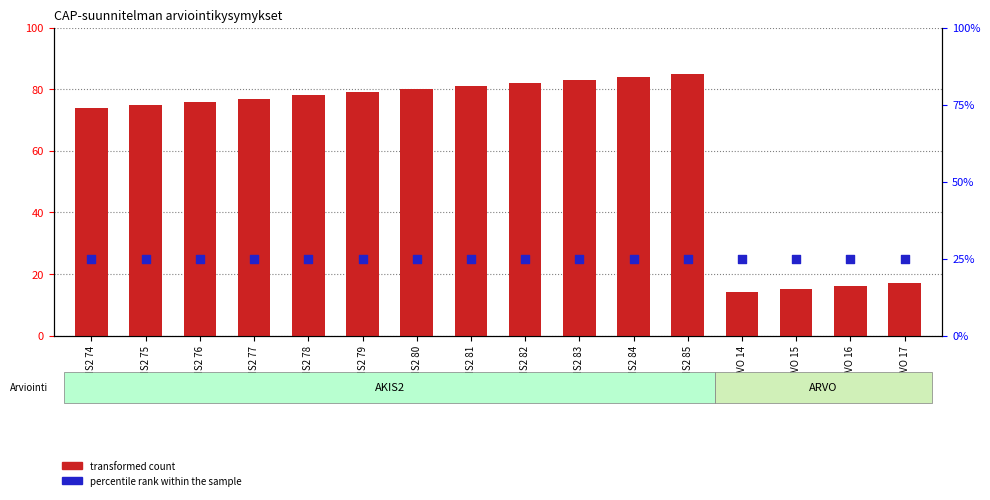

Is the value of percentile rank within the sample at AKIS2 85 greater than the value of transformed count at AKIS2 85?

No